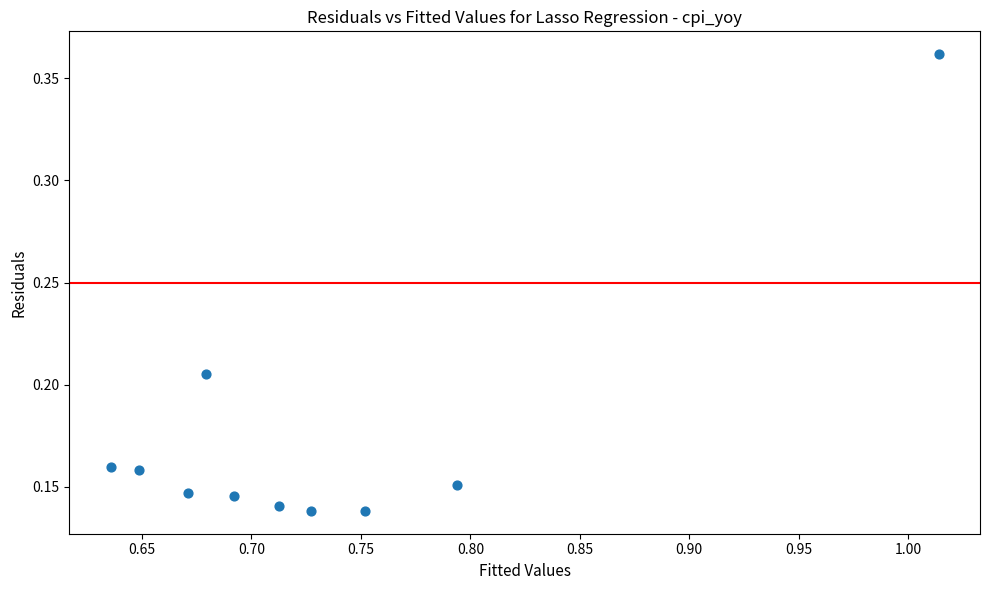

What is the average X value?

0.7